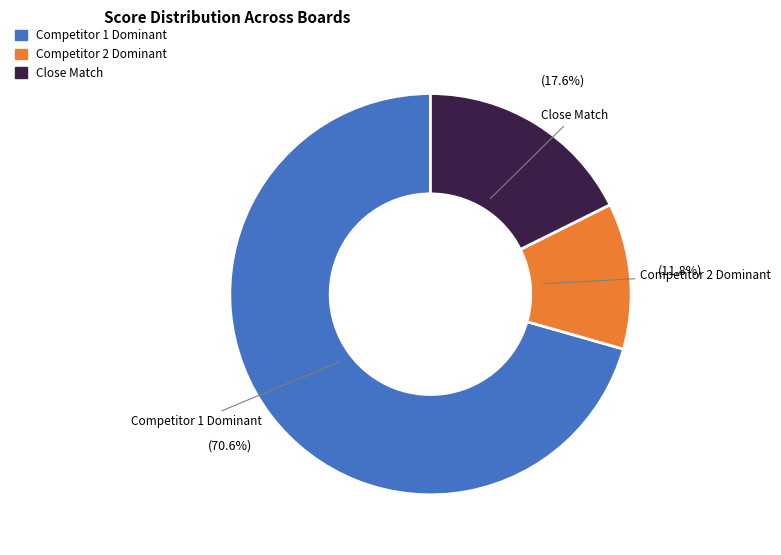

Does any single category account for the majority?

Yes